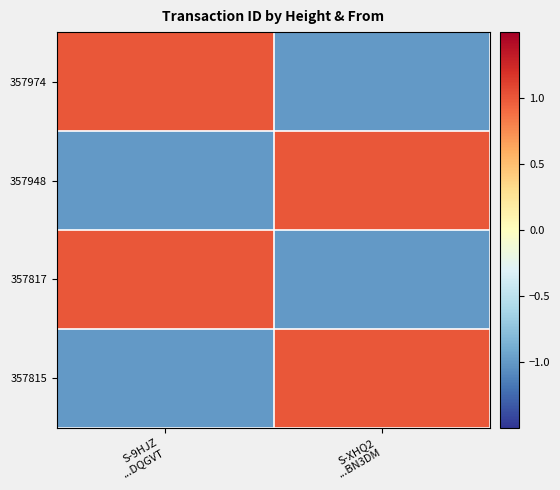

What is the difference between the highest and lowest values at S-XHQ2
...BN3DM?

2